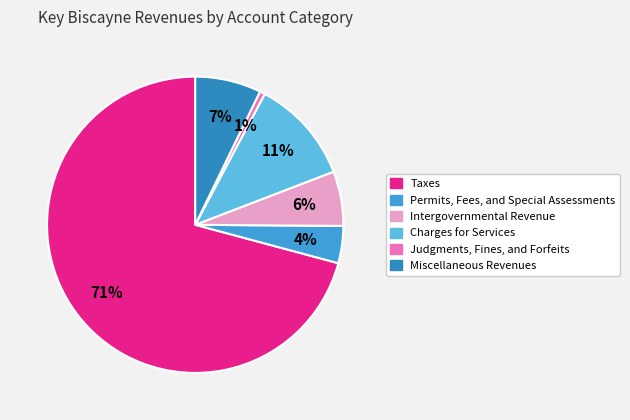

Between Miscellaneous Revenues and Taxes, which is larger?

Taxes